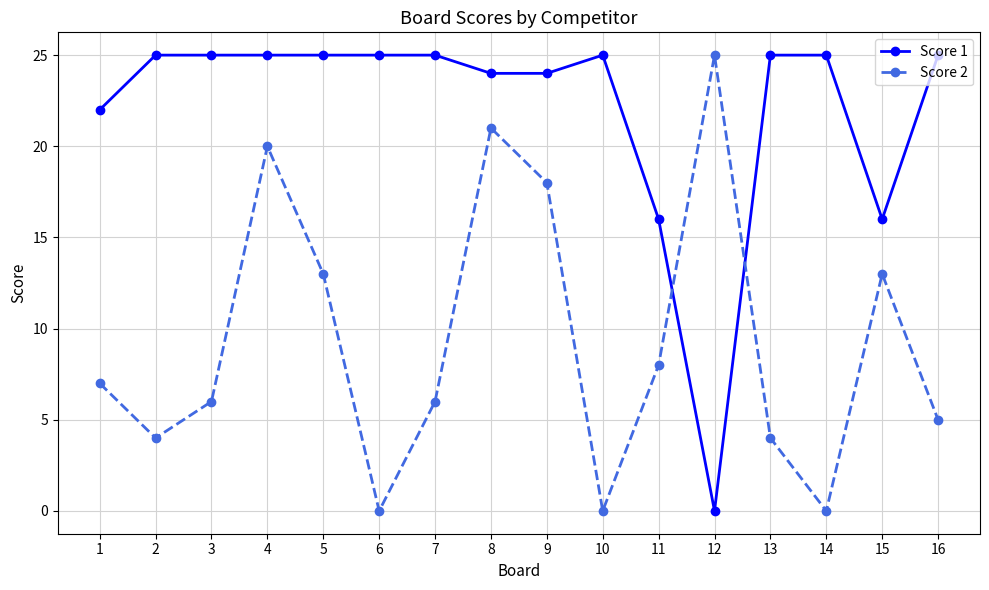

What is the value of the Score 2 point at the 1st from the left?

7